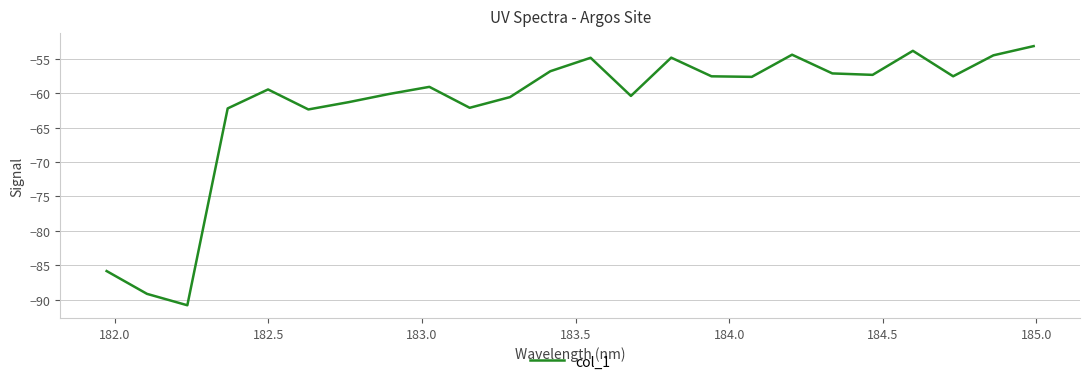

Is this an area chart (filled region under the line)?

No